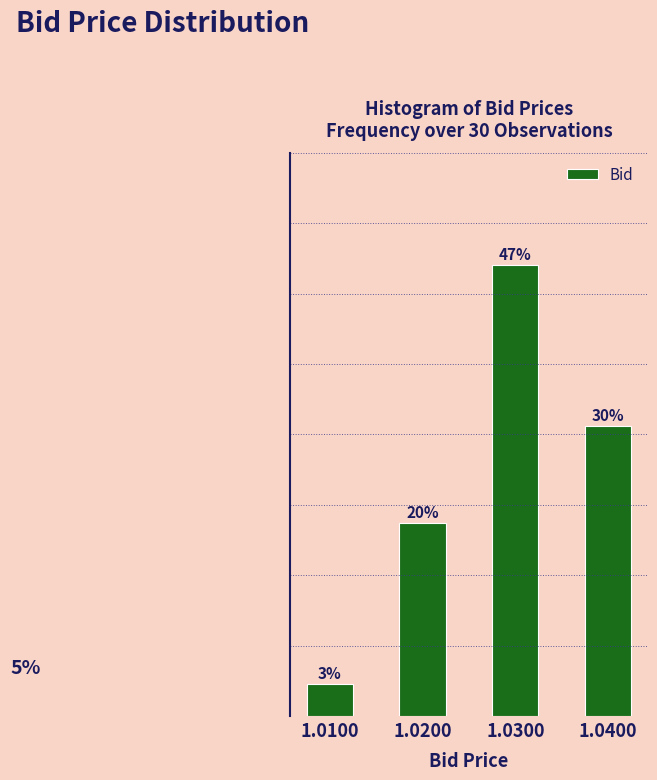

List the labels in order of value, smallest first.

1.0100, 1.0200, 1.0400, 1.0300